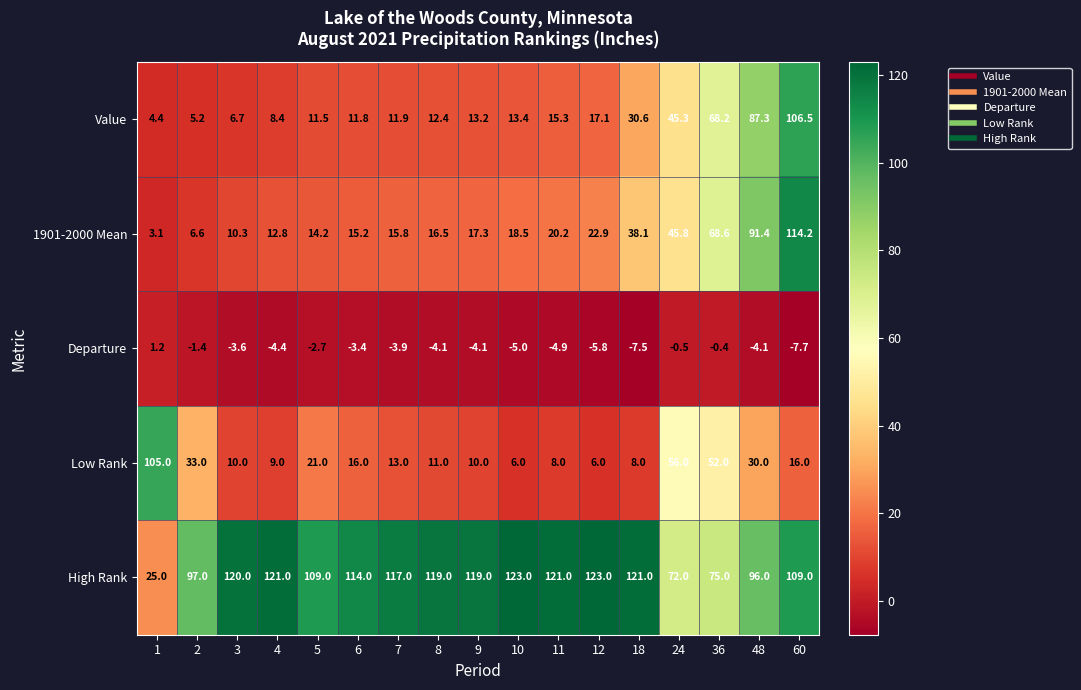

Which series has the largest total across all categories?

High Rank